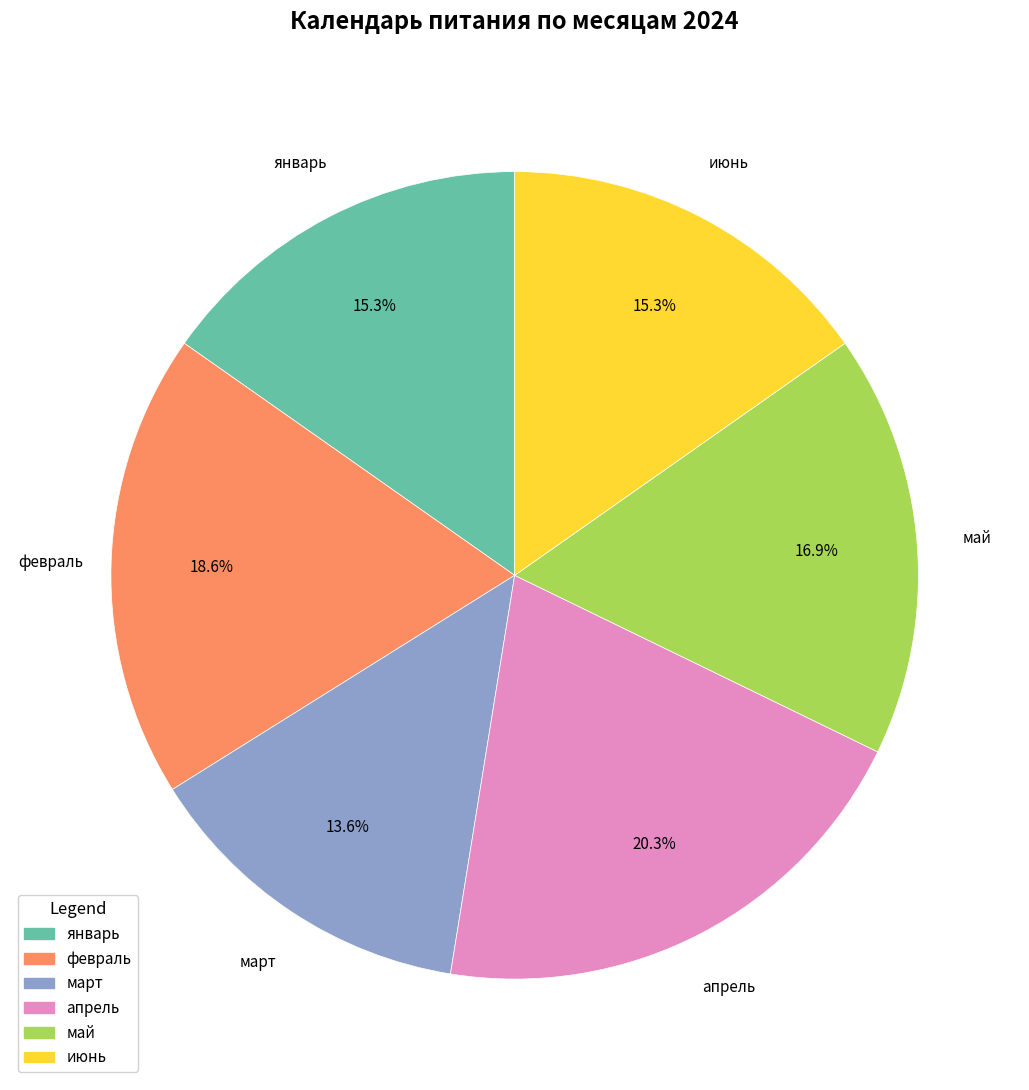

Does any single category account for the majority?

No